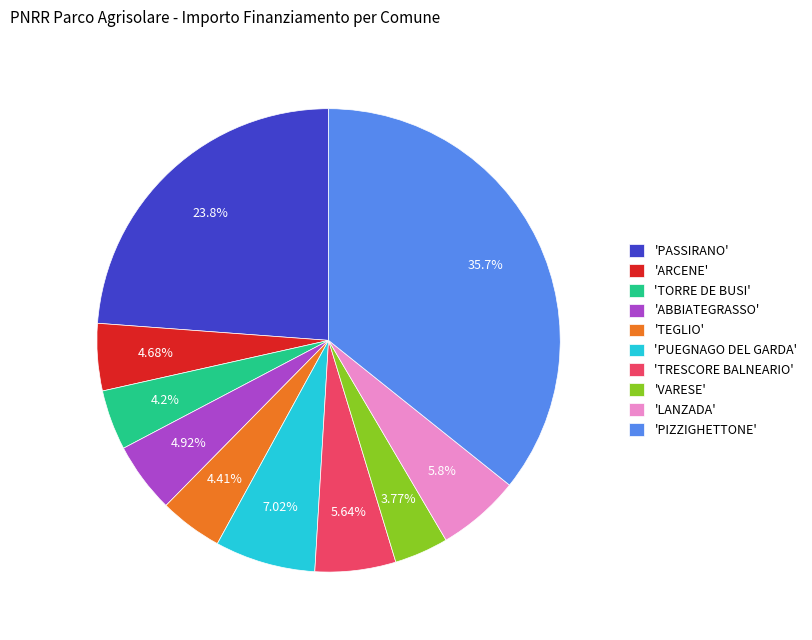

What is the largest slice in the pie chart?

'PIZZIGHETTONE'